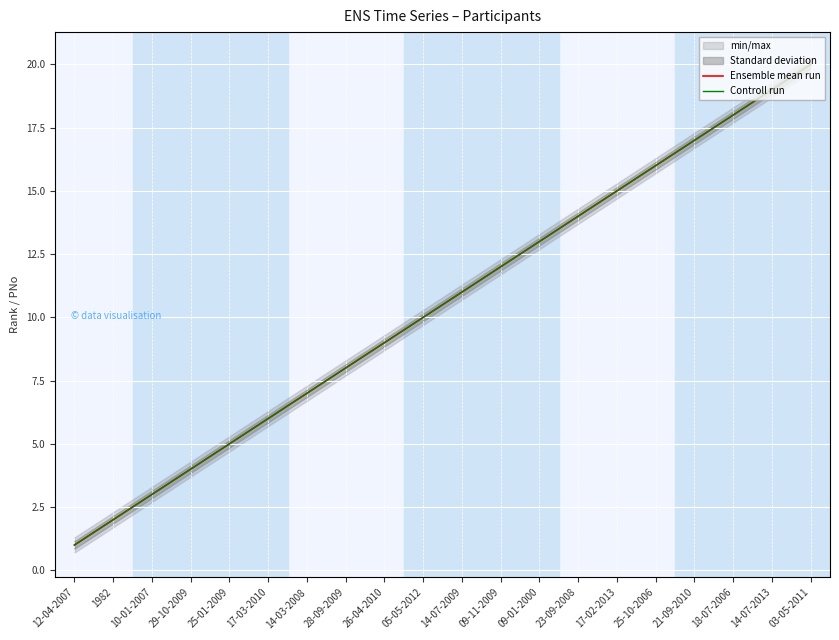

What is the label of the 14th point from the left?

23-09-2008